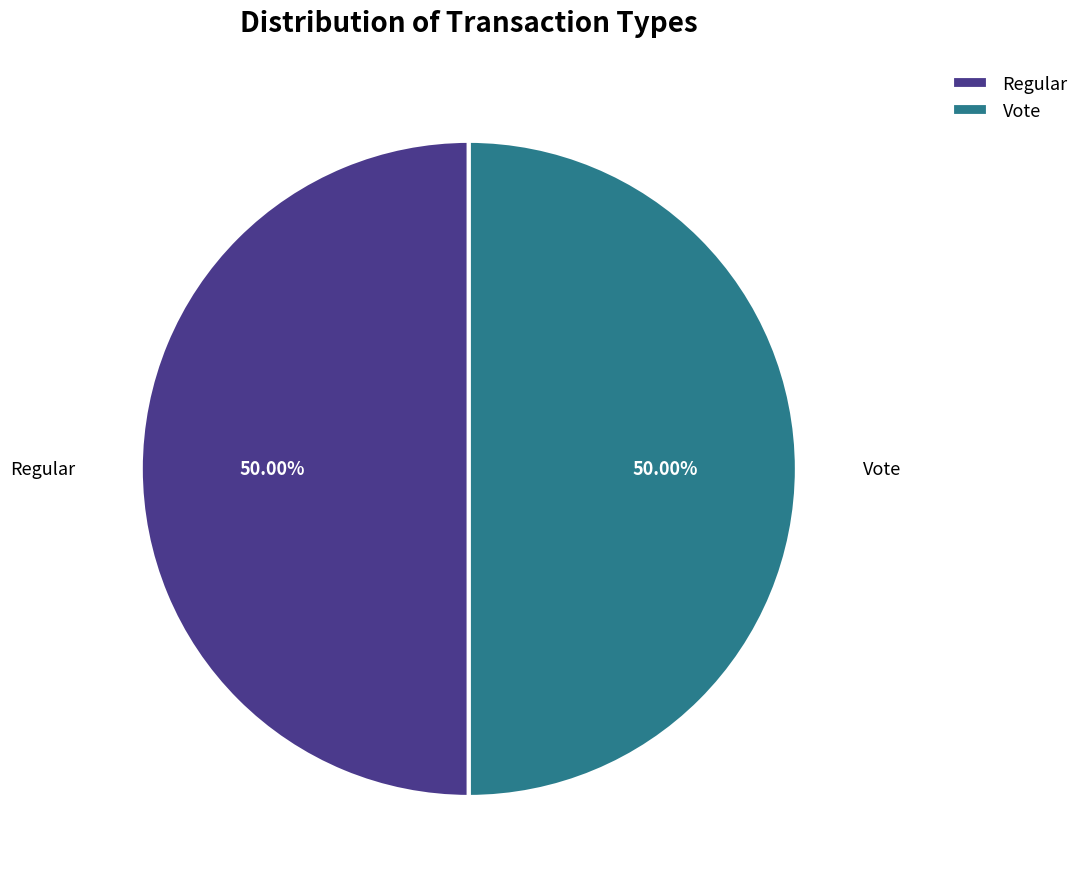

How many segments does this pie chart have?

2